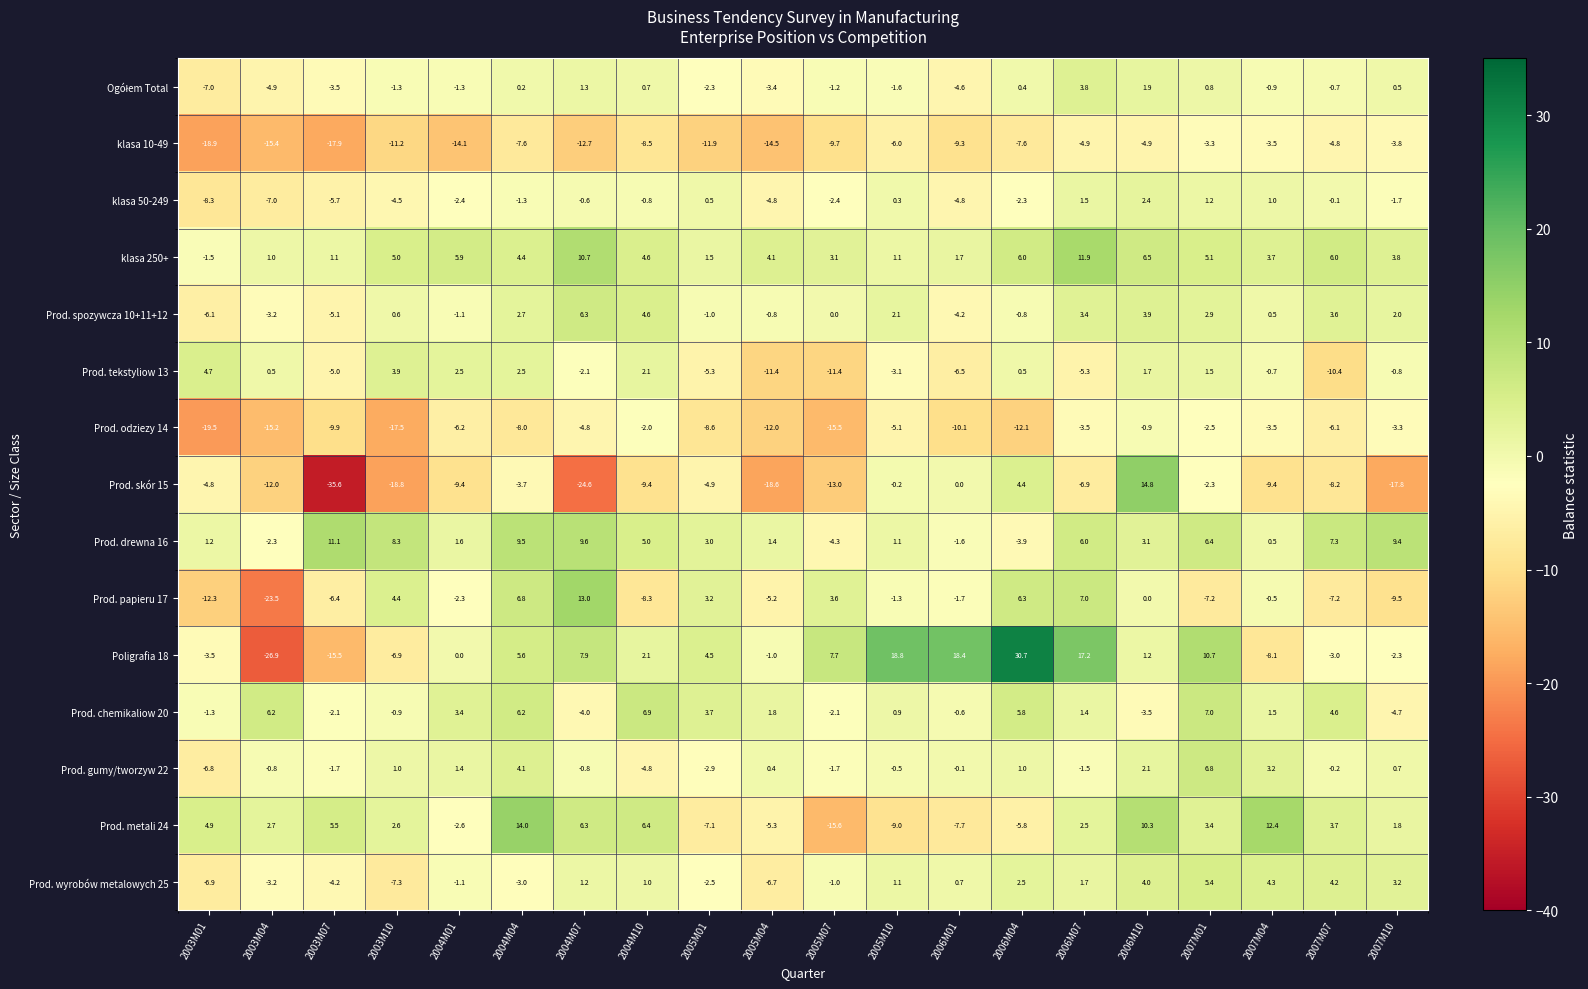

How many categories are shown in the chart?

20